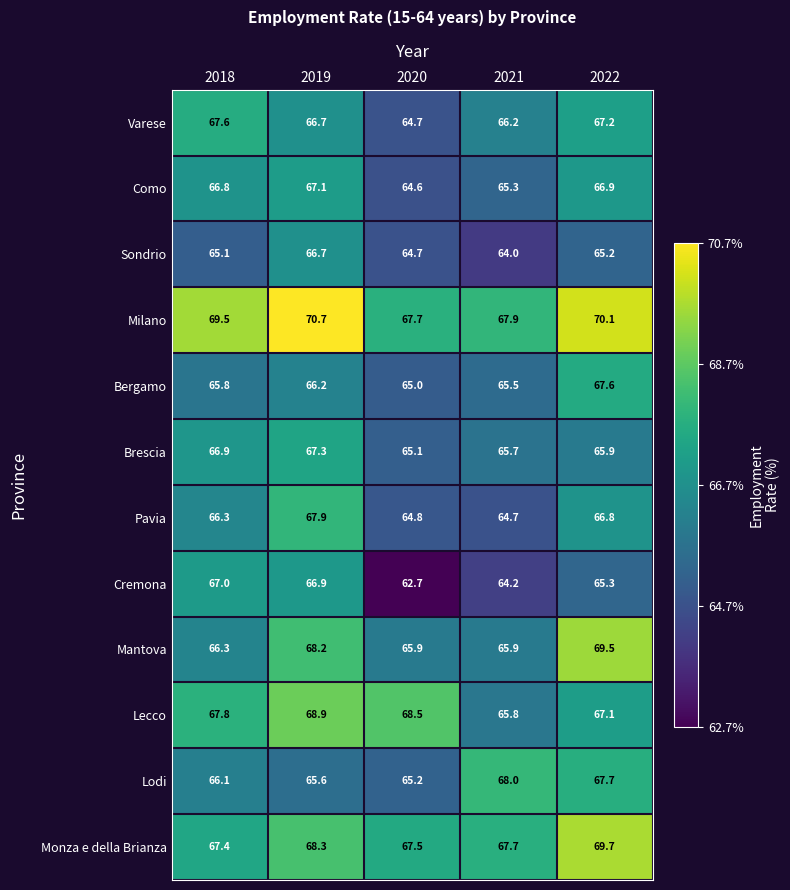

What is the sum of the Monza e della Brianza values at 2019 and 2020?

135.8